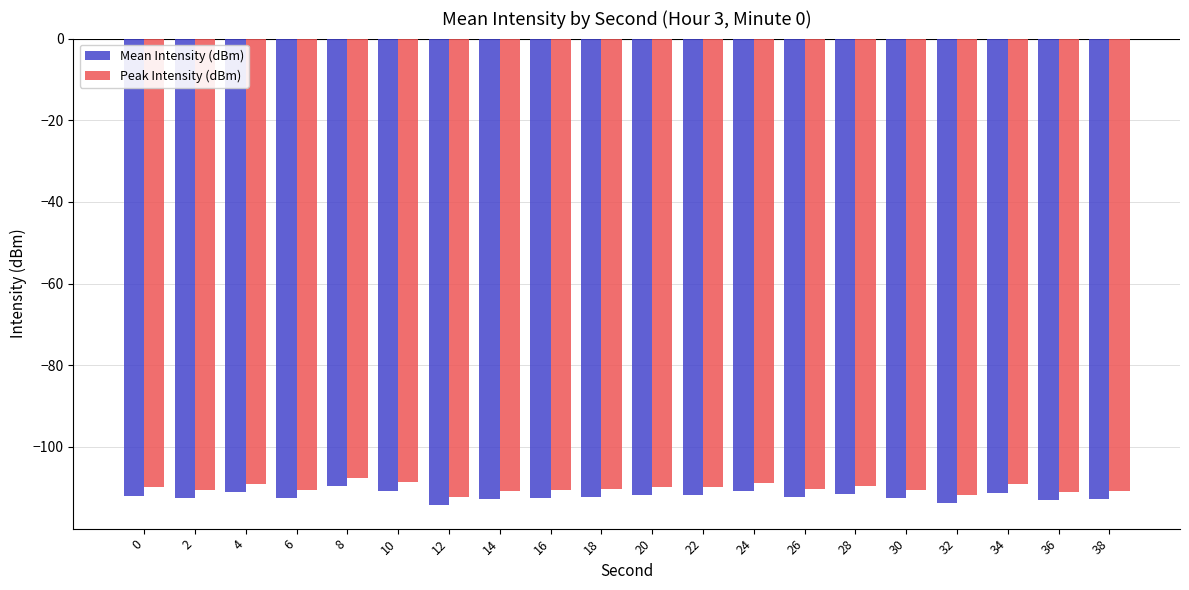

What is the difference between the maximum and second lowest values in the Peak Intensity (dBm) series?

4.1